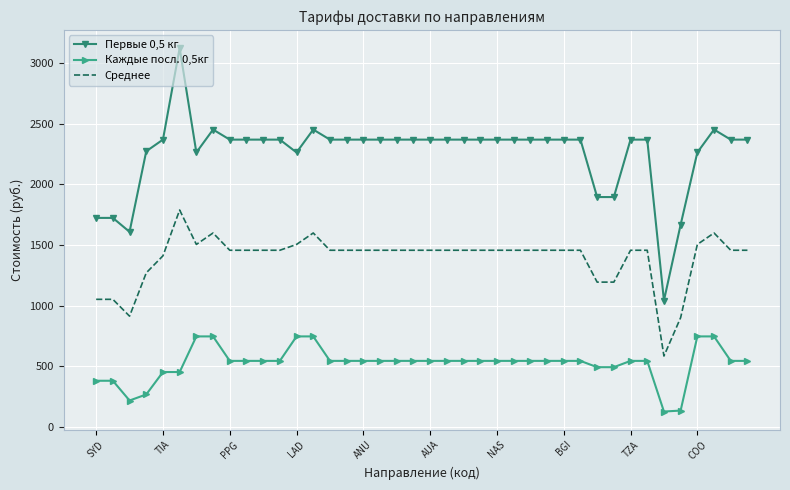

Which series has the widest spread of values?

Первые 0,5 кг